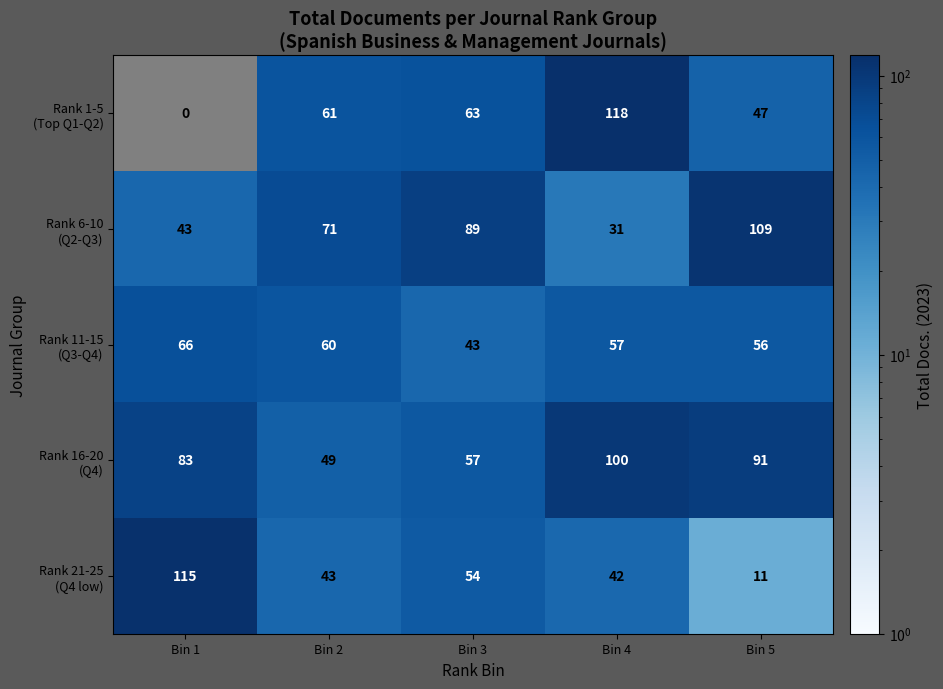

What is the greatest value displayed?

118